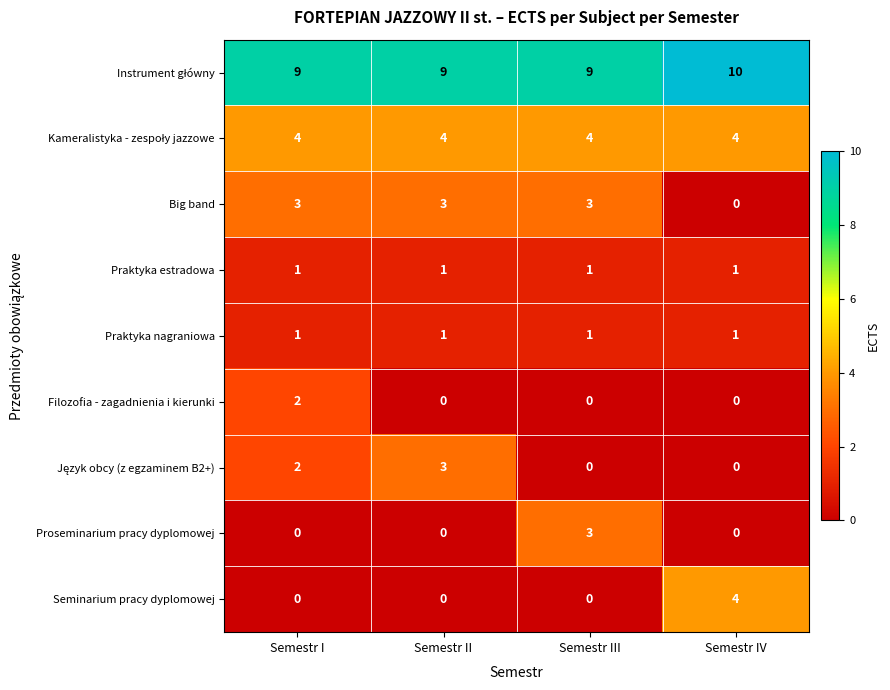

At which category is the sum across all series the highest?

Semestr I